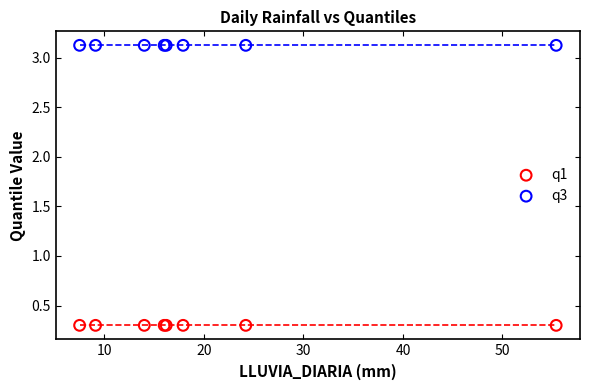

Which series contains the lowest Y value?

q1